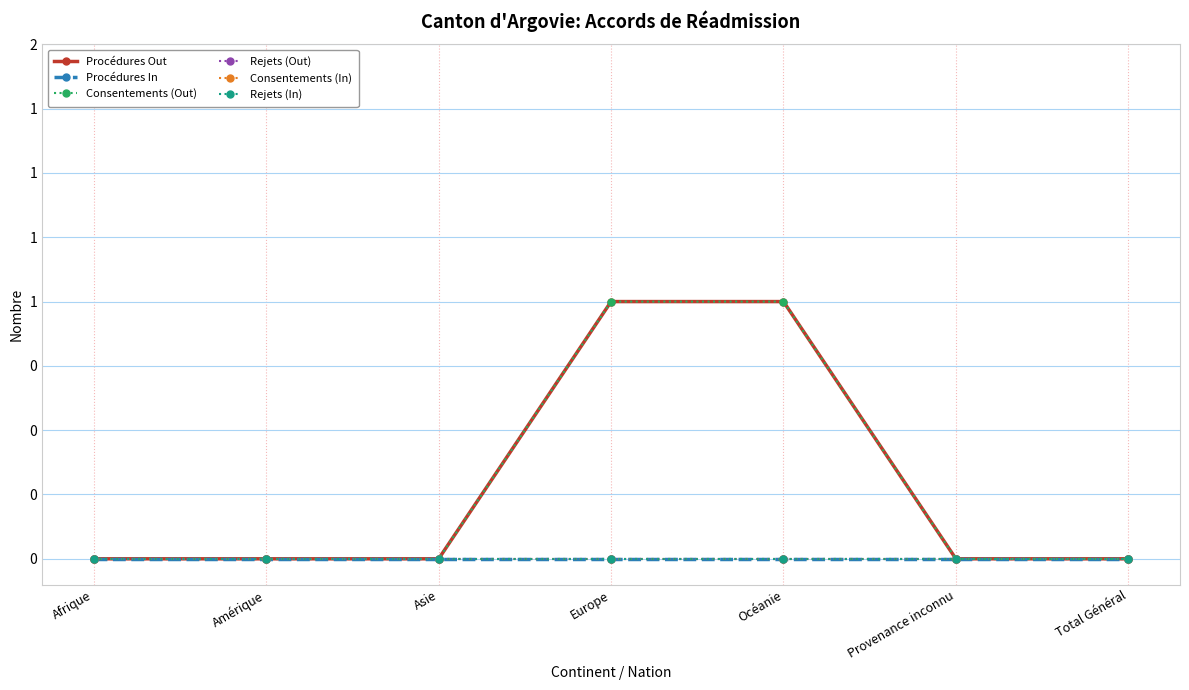

True or false: Rejets (In) has a value of 0 at Afrique.

True